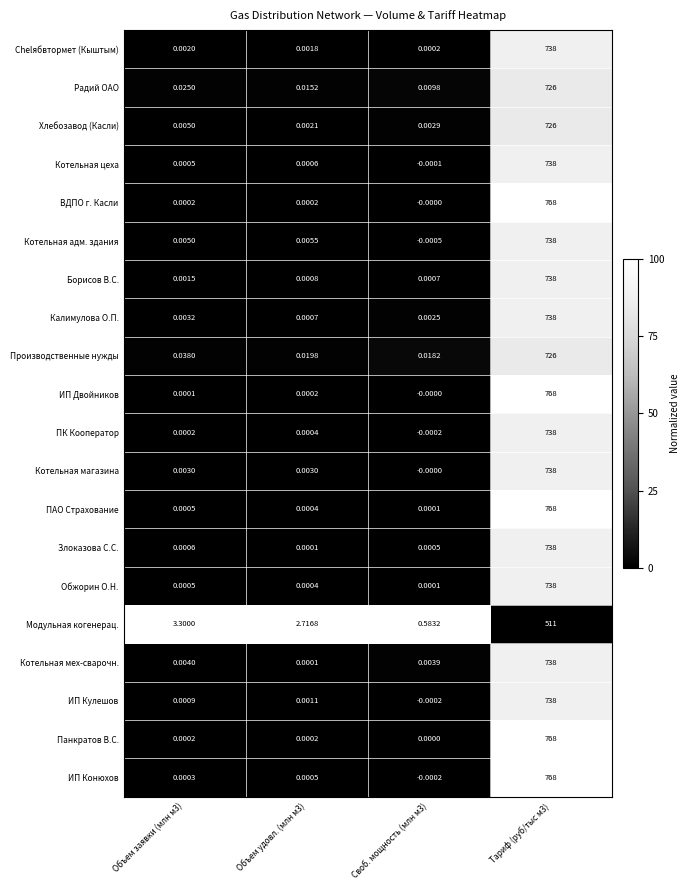

Which series has the largest range (max minus min)?

ИП Конюхов